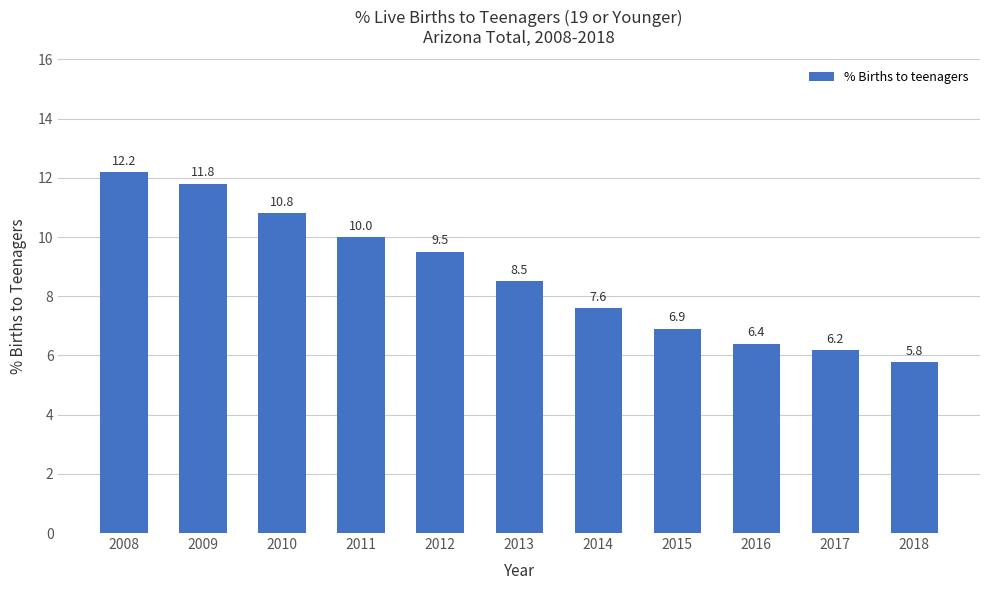

Approximately how many times larger is the value at 2008 compared to 2014?

1.6